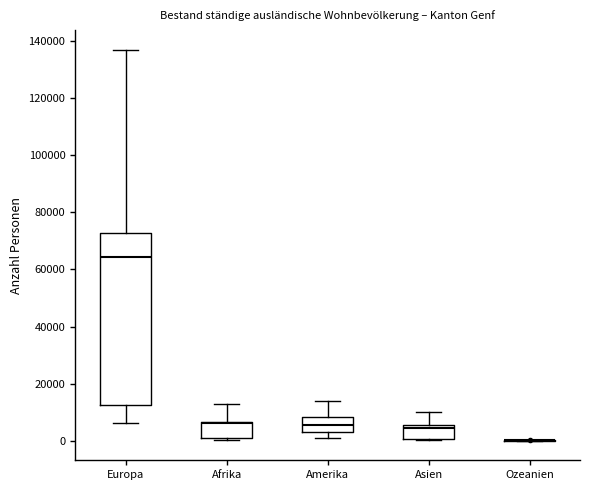

Reading left to right, transcribe this box plot: for each box, give where its median line is, the range the box spans, and where its two whiskers end, as read against the y-axis. The values are not printed on the chart, so give them approximately, as read against the axis.

Europa: median 64000, box 12000 to 72000, whiskers 6000 to 138000
Afrika: median 6000 (just below the box's upper edge), box 0 to 6000, whiskers 0 to 12000
Amerika: median 6000, box 4000 to 8000, whiskers 0 to 14000
Asien: median 4000, box 0 to 6000, whiskers 0 to 10000
Ozeanien: box collapsed to a line at 0, whiskers 0 to 0